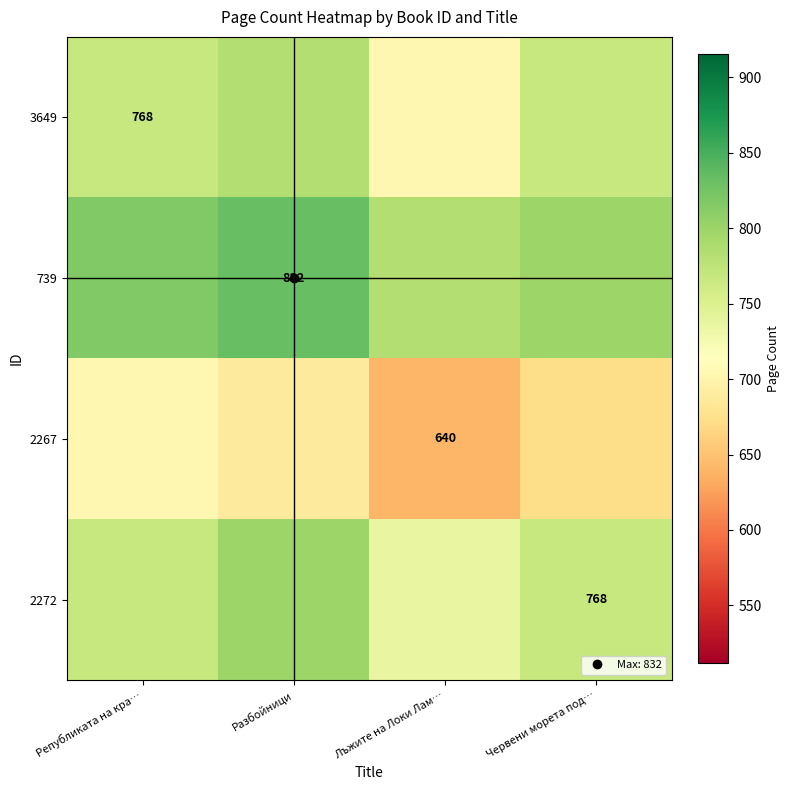

At which label is 2272 closest to 768?

Републиката на кра…